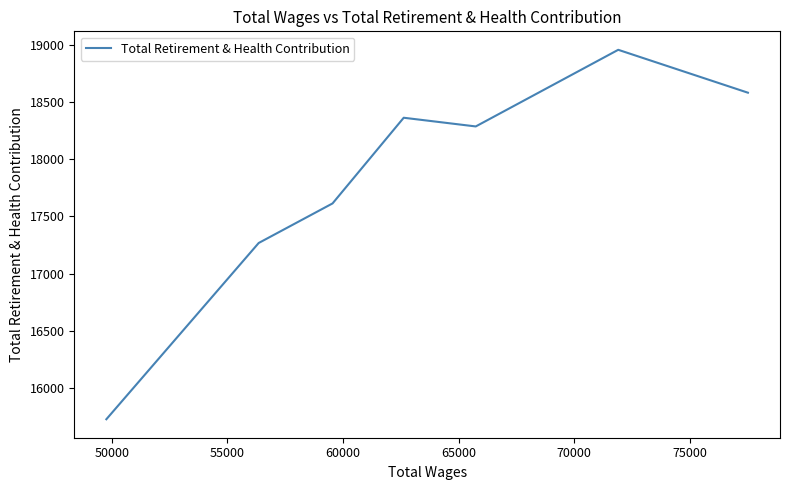

How many points are higher than both their immediate neighbors (excluding endpoints)?

2